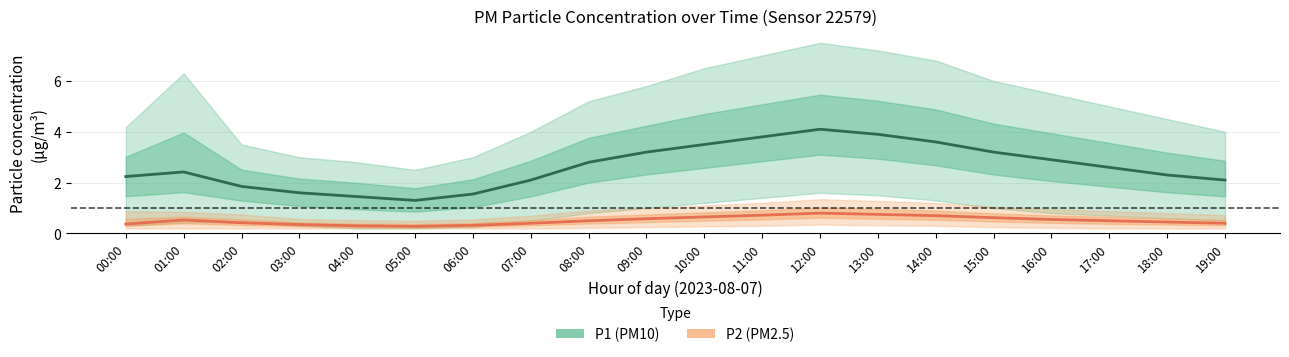

What is the smallest value displayed?

0.3